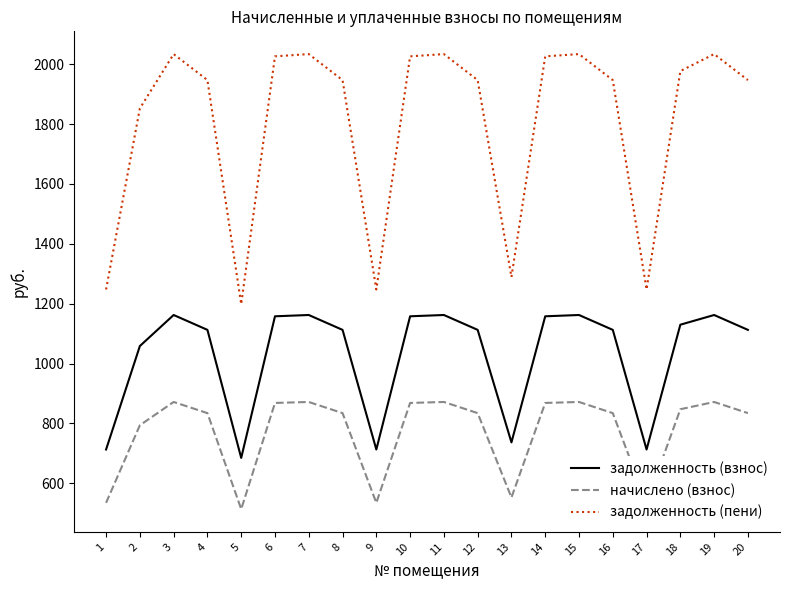

What is the difference between the maximum and minimum values in the начислено (взнос) series?

358.0